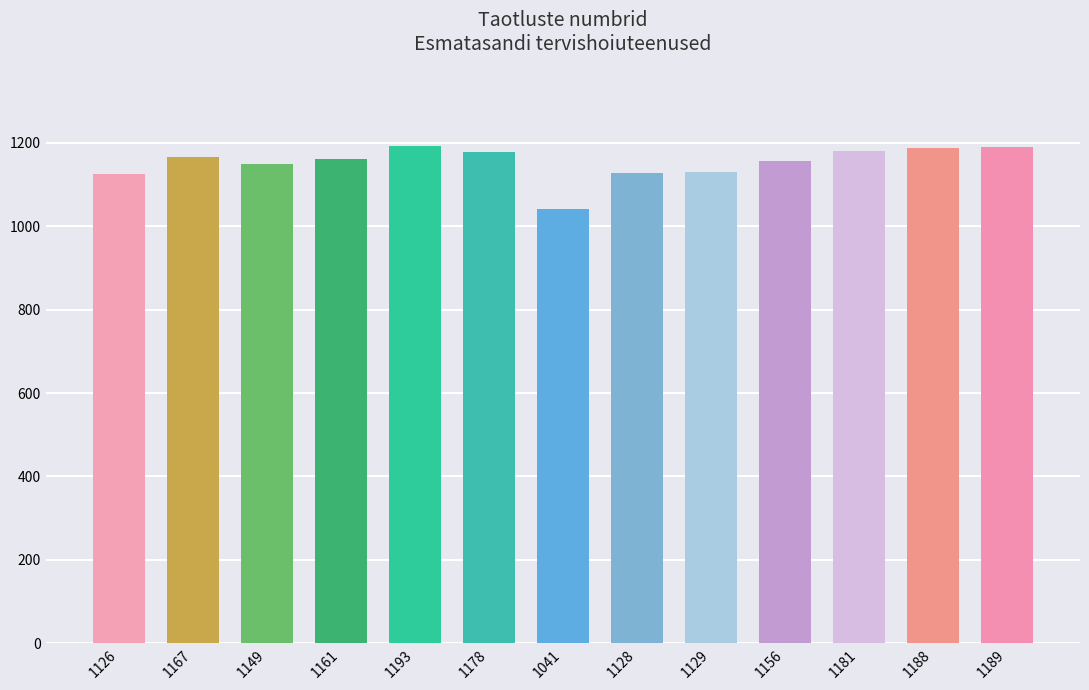

Which category has the lowest value across all series?

1041